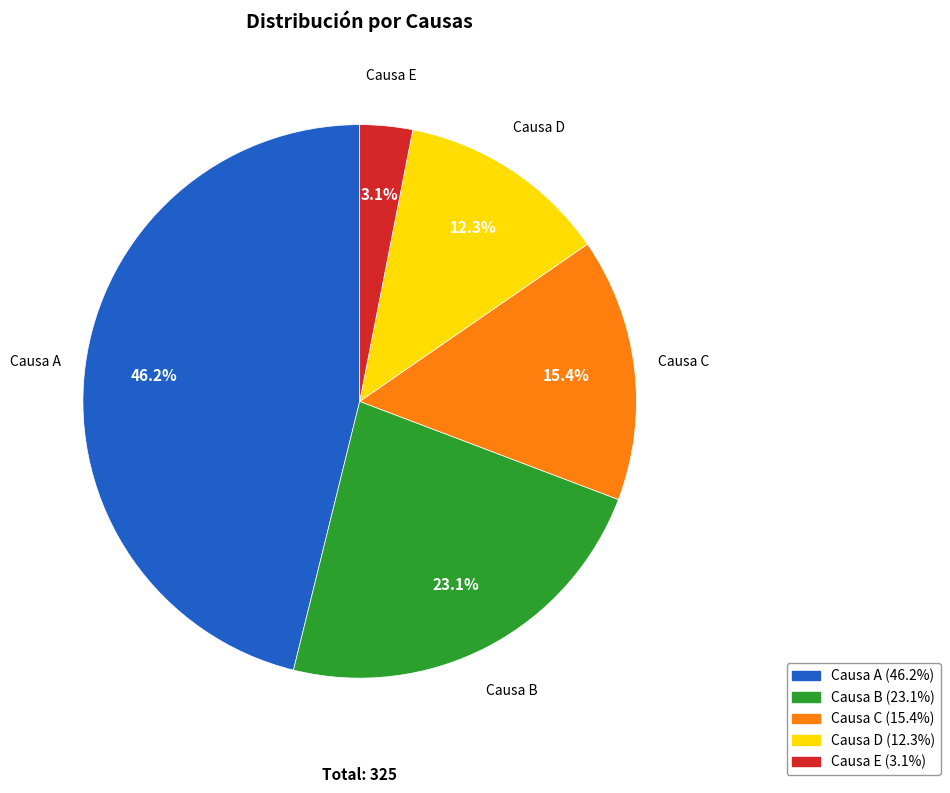

Which slice is the smallest?

Causa E